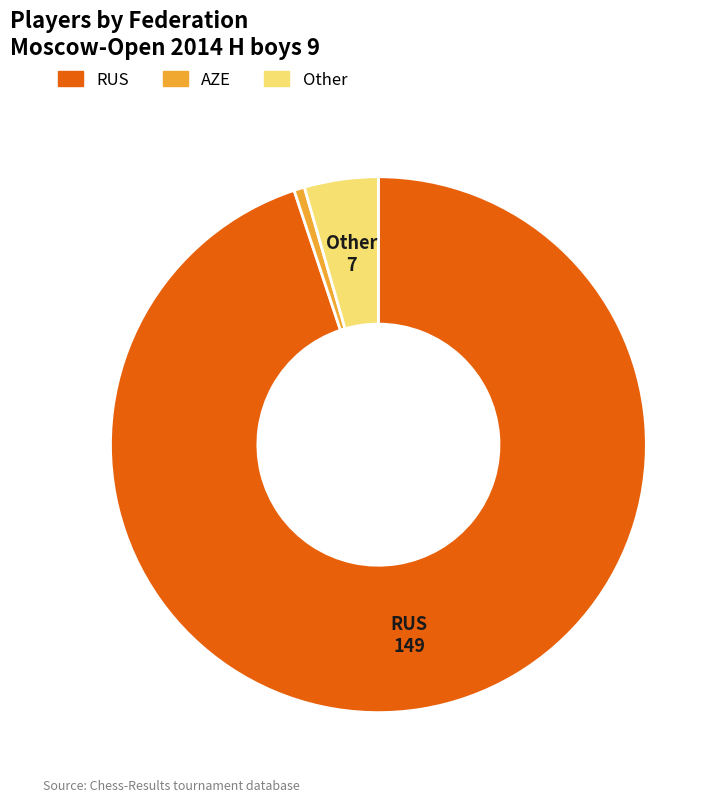

What is the largest slice in the pie chart?

RUS